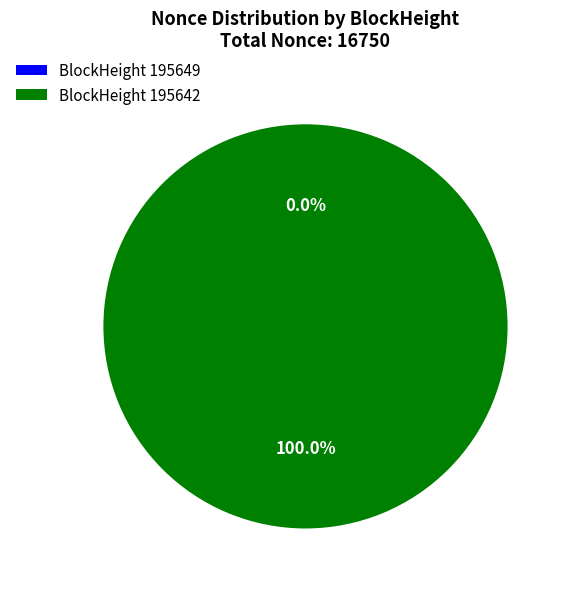

Which slice is the largest?

BlockHeight 195642